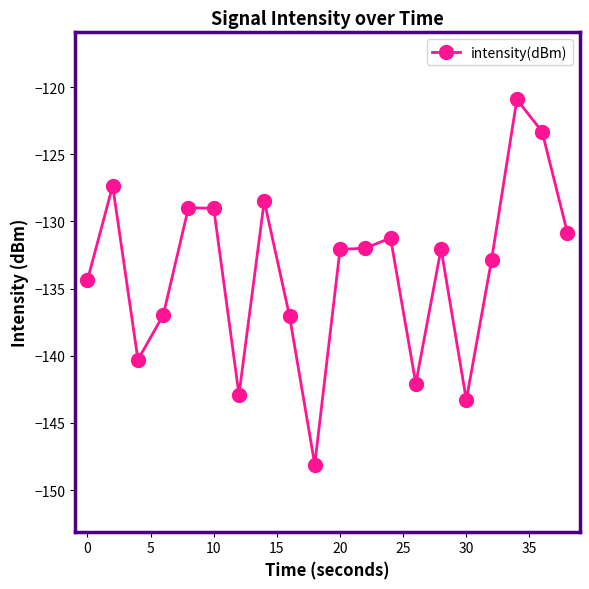

True or false: the data has more than 2 interior local peaks.

True